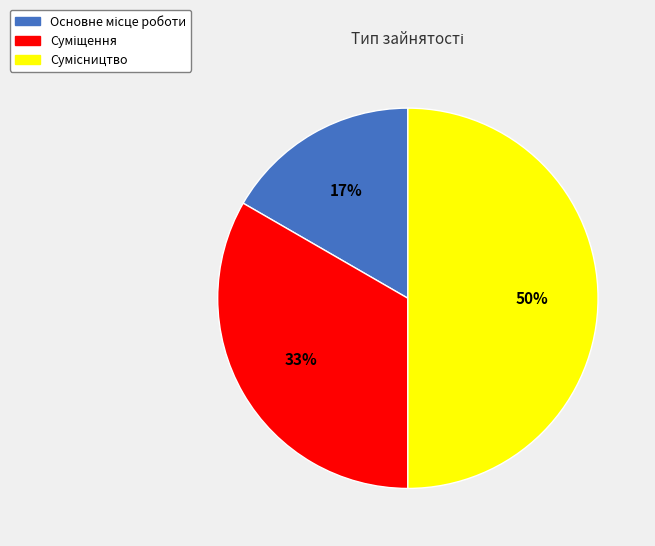

To the nearest percent, what is the average slice percentage?

33%